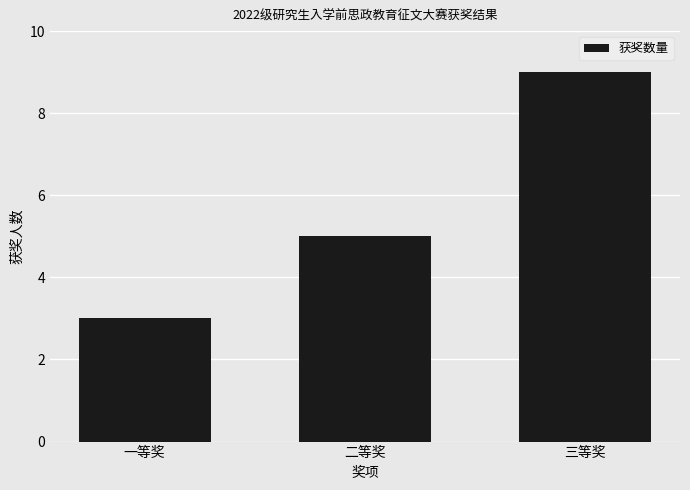

Rank the categories by value from lowest to highest.

一等奖, 二等奖, 三等奖